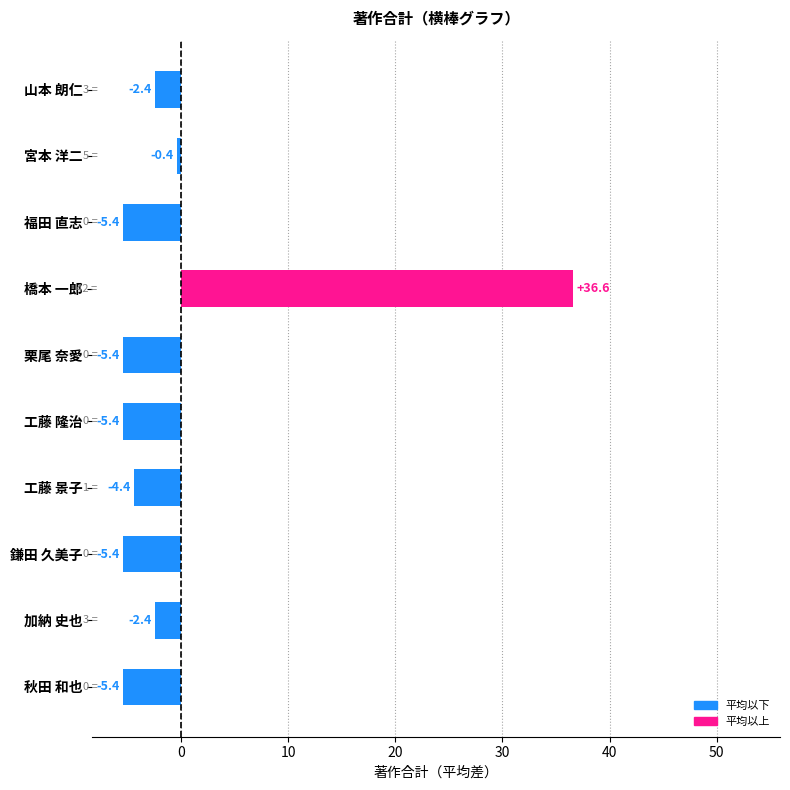

Count the number of categories in the chart.

10